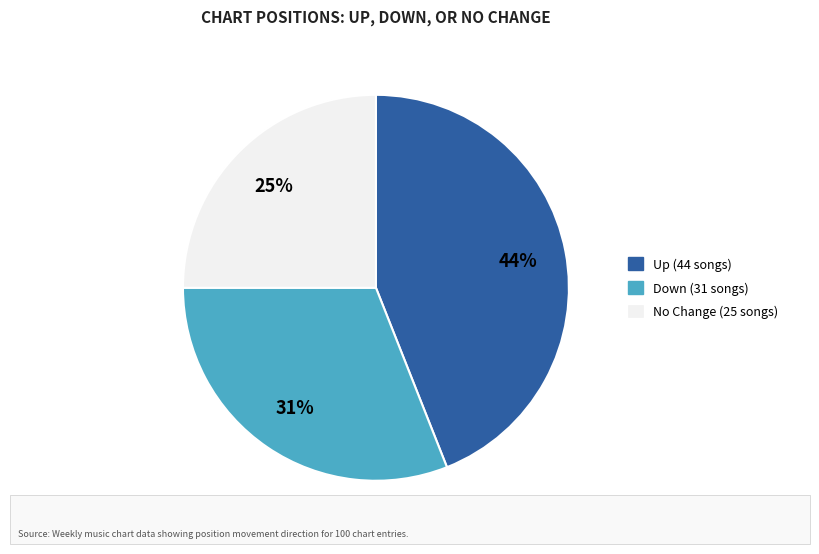

Is there a majority slice in this chart?

No